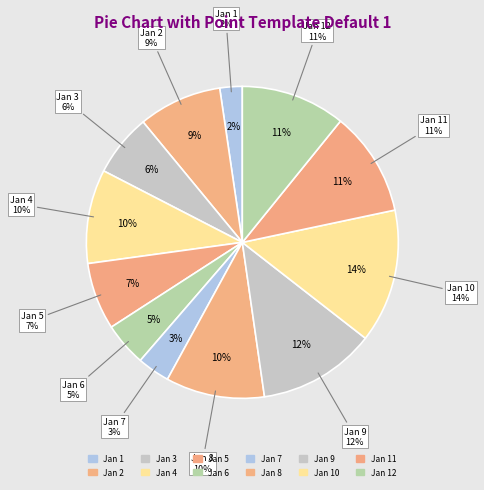

What portion of the pie excludes Jan 10?

86.1%